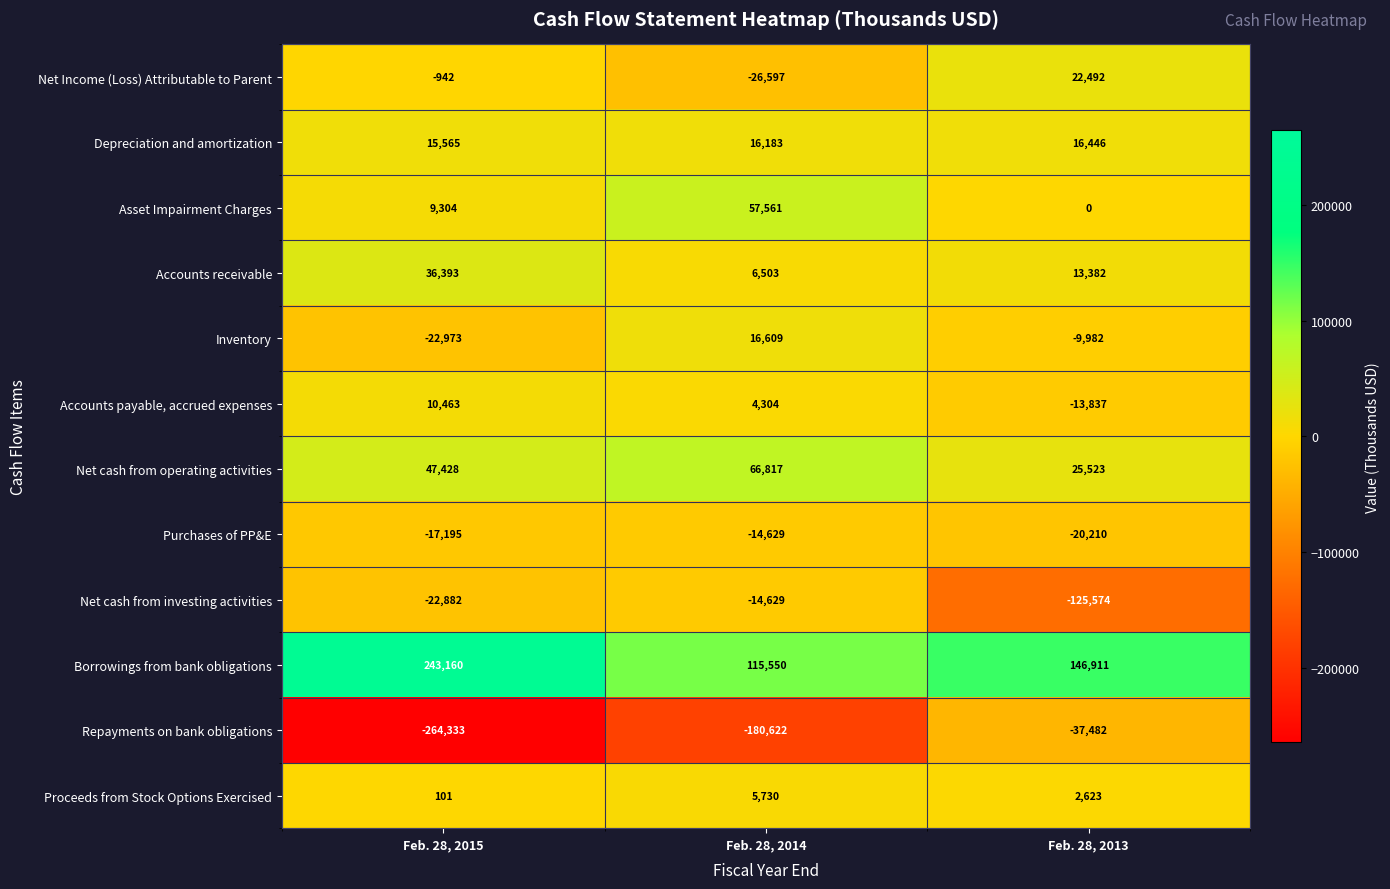

At which label is Inventory closest to -3182?

Feb. 28, 2013